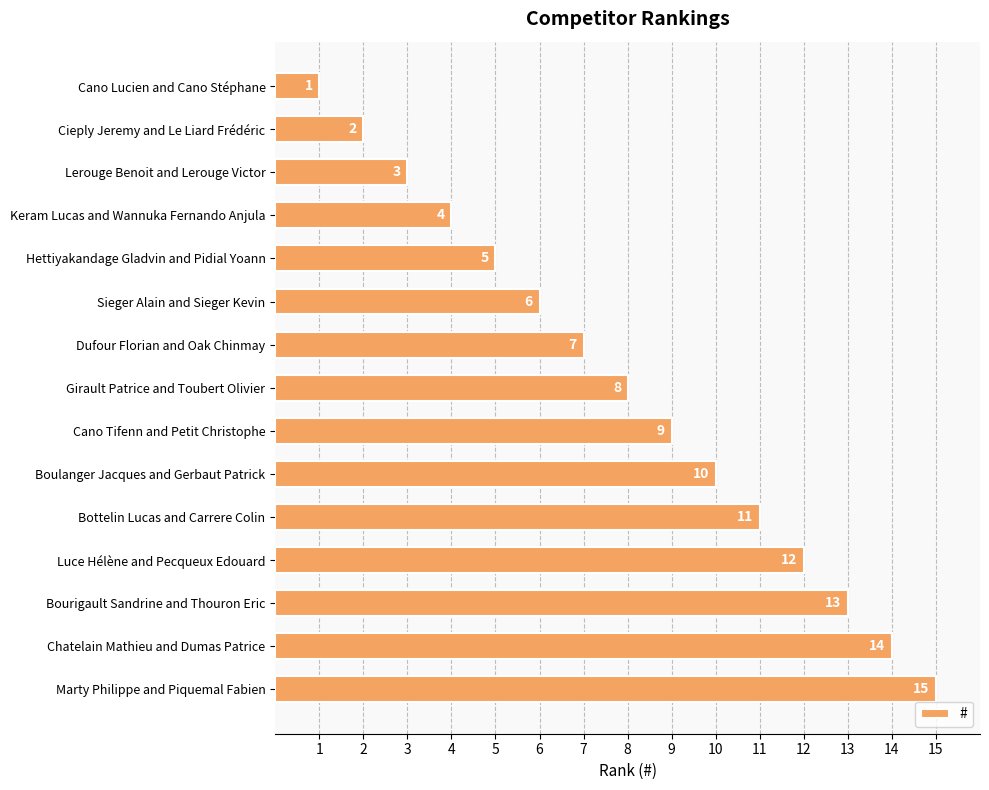

The chart shows a value of 8 at Girault Patrice and Toubert Olivier. True or false?

True